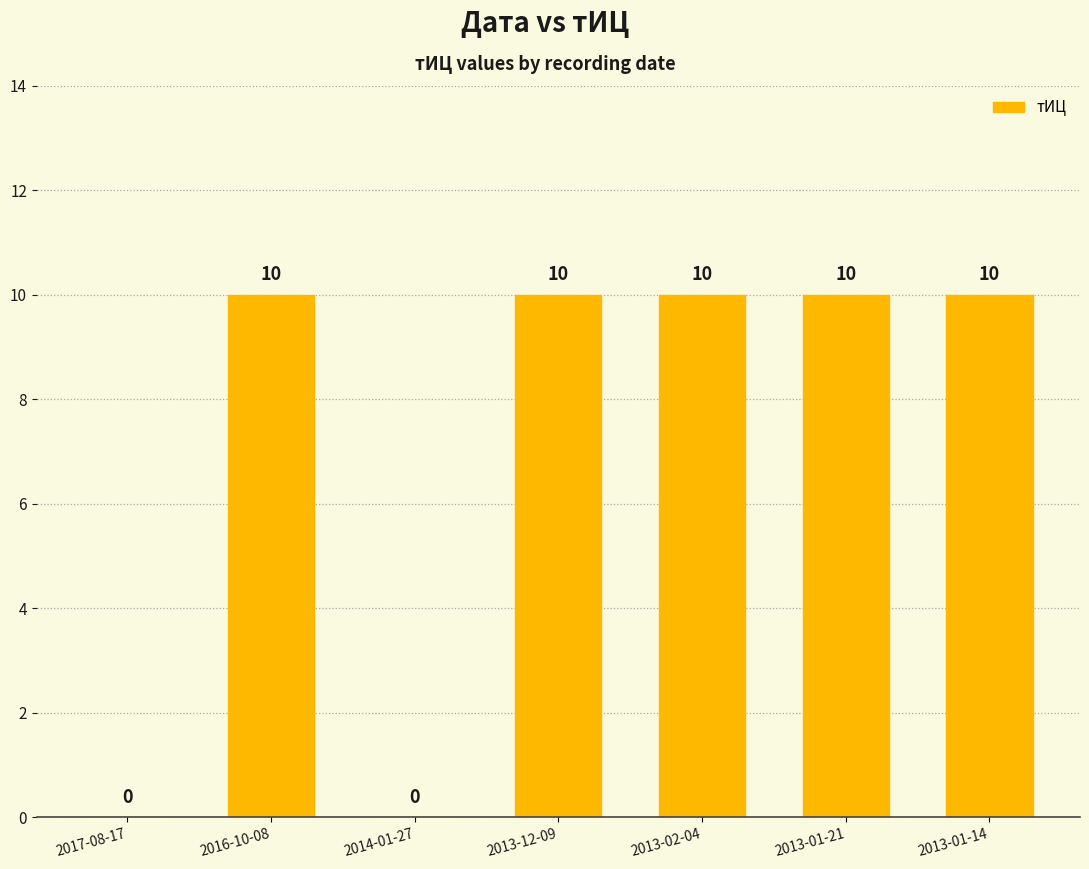

What is the greatest value displayed?

10